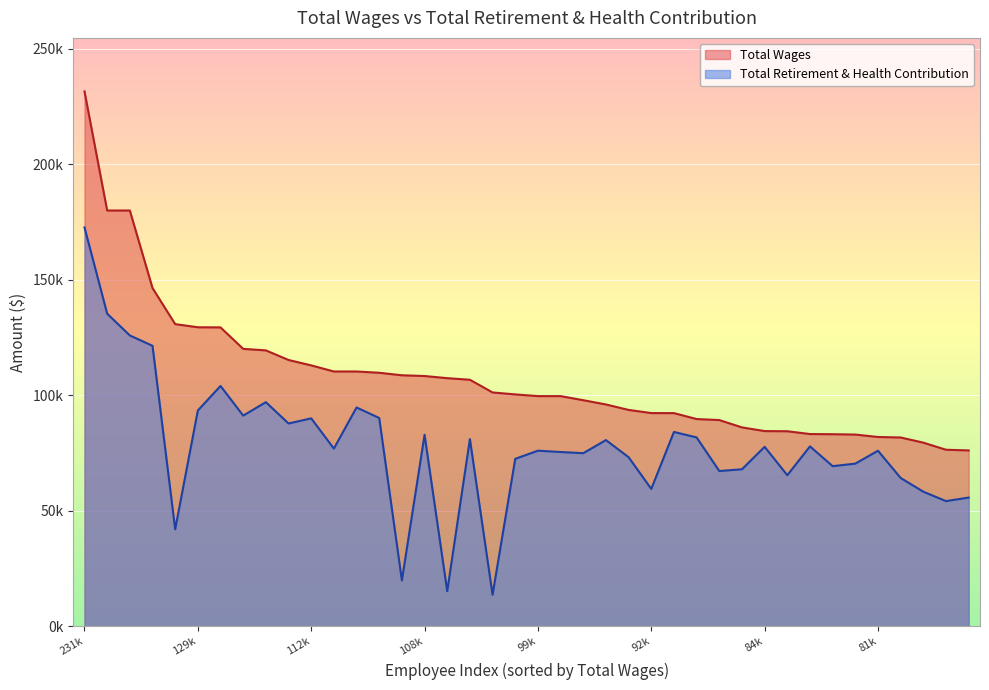

Between 130842 and 92350, which series saw the biggest shift?

Total Wages